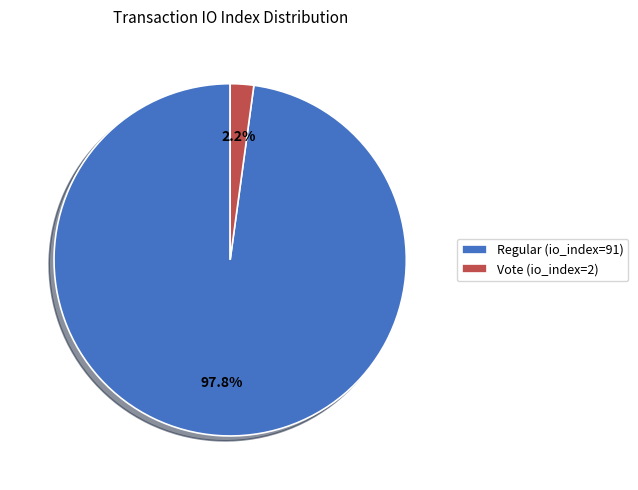

Is Regular (io_index=91) the majority of the pie?

Yes